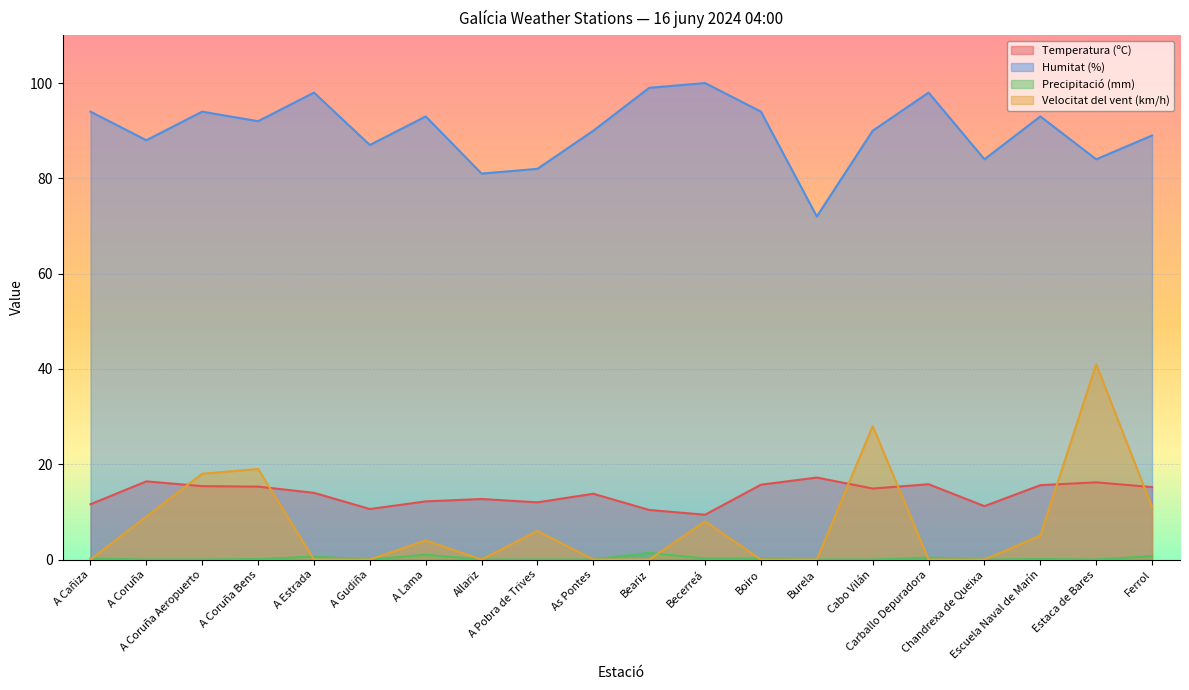

Which series has the largest total across all categories?

Humitat (%)